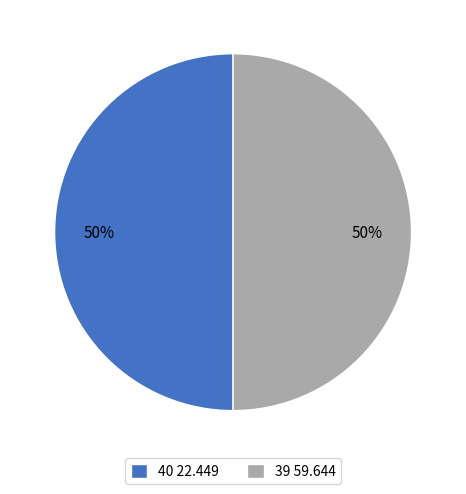

Do 39 59.644 and 40 22.449 together represent more than half of the pie?

Yes